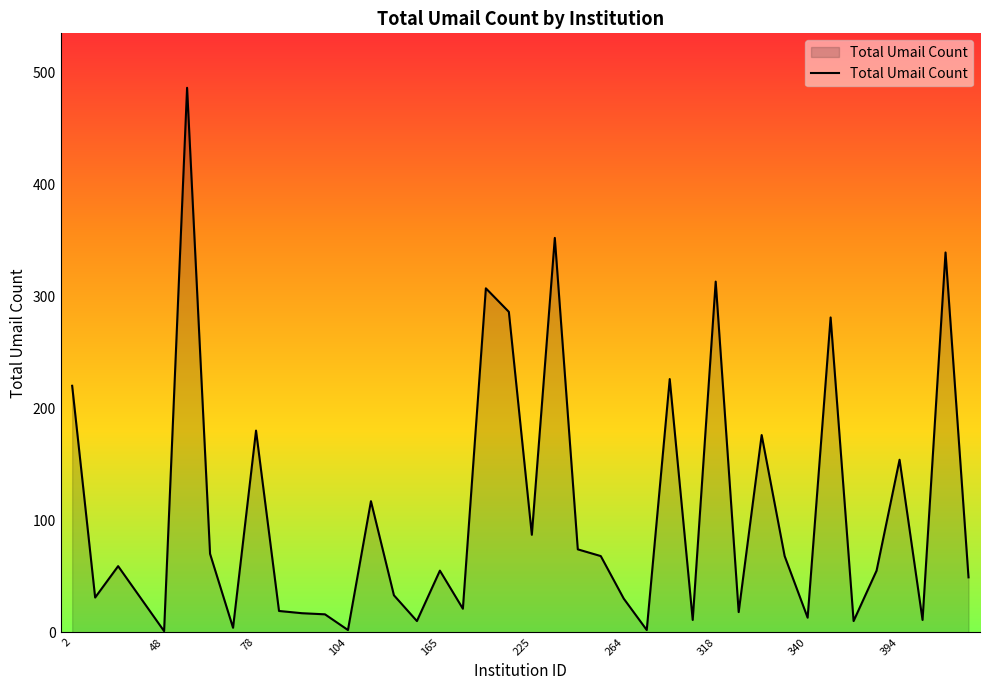

The chart shows a value of 180 at 78. True or false?

True